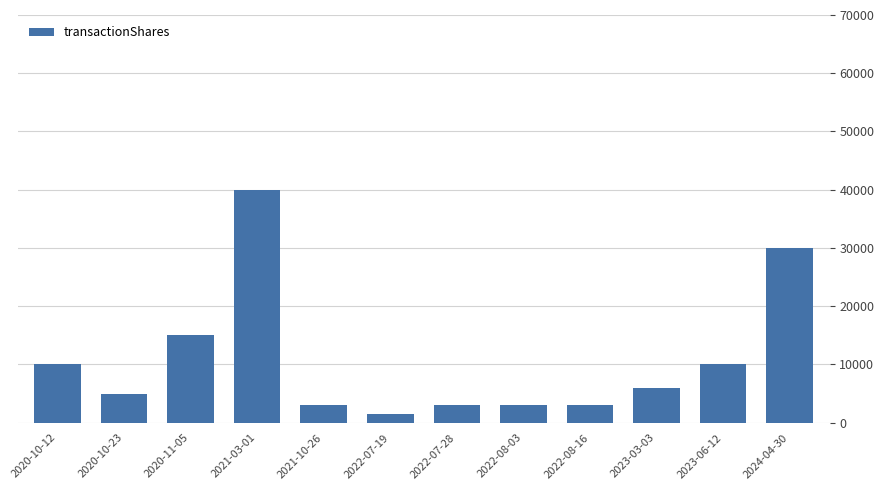

What is the label of the 4th bar from the left?

2021-03-01